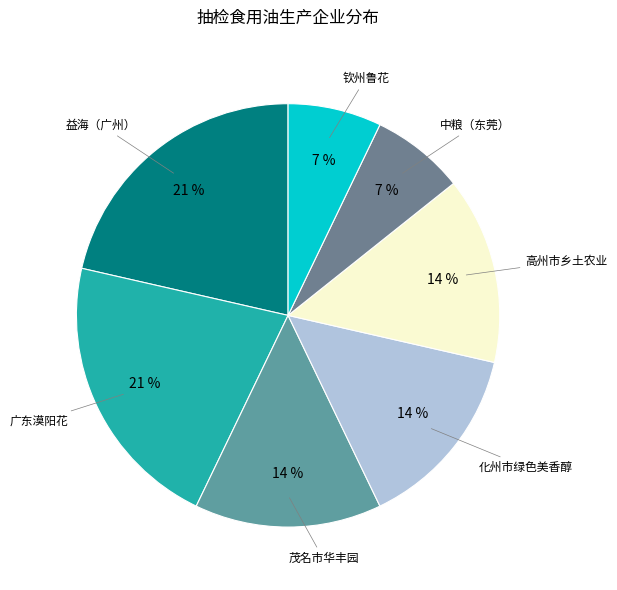

Which slice is the smallest?

中粮（东莞）粮油工业有限公司